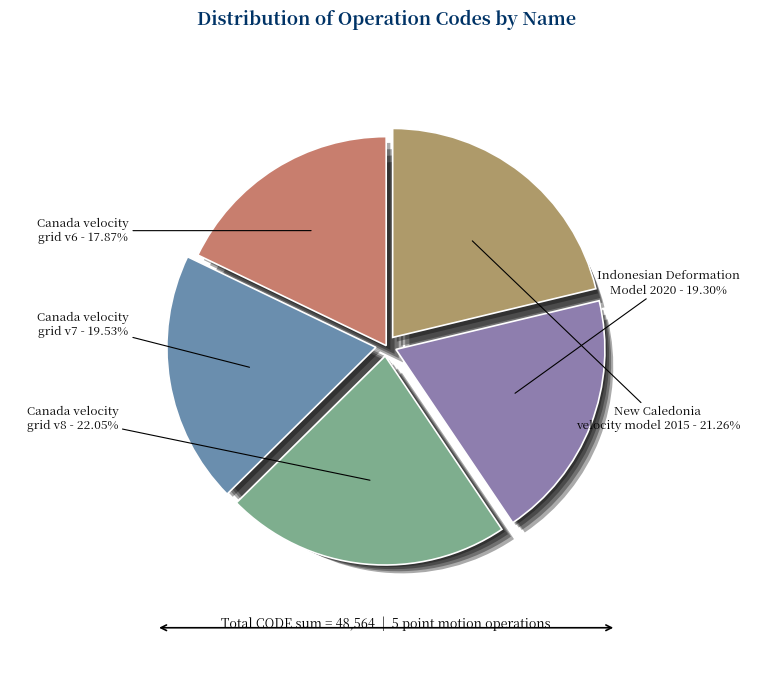

What percentage is the Canada velocity grid v8 slice, to the nearest percent?

22%